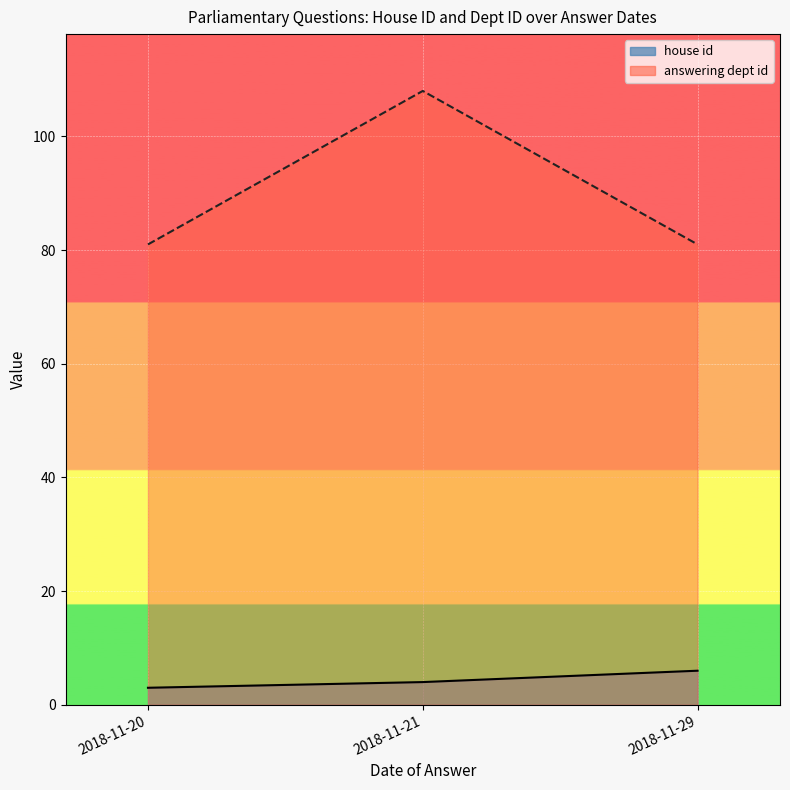

What is the total value across all series at 2018-11-20?

84